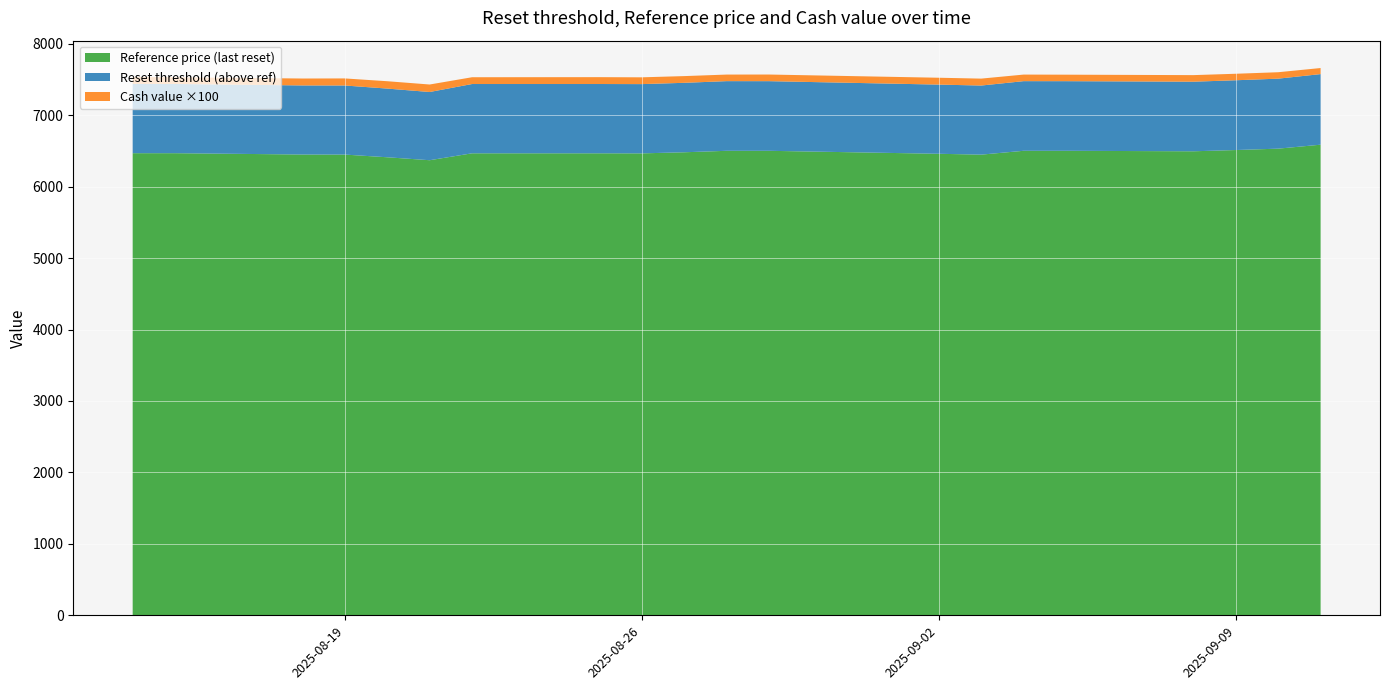

What is the highest value of the Reference price (last reset) series?

6587.5